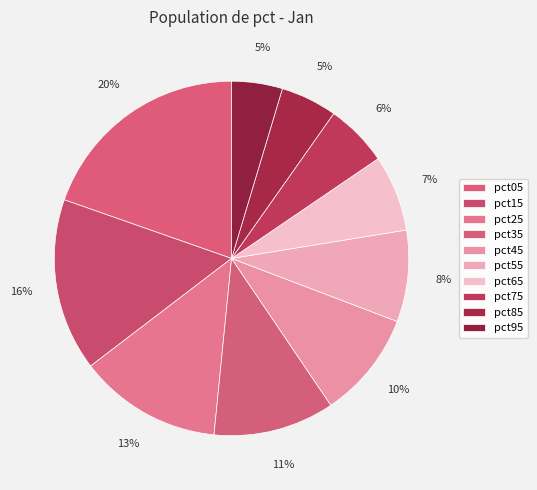

To the nearest percent, what is the difference between the largest and smallest slice percentages?

15%